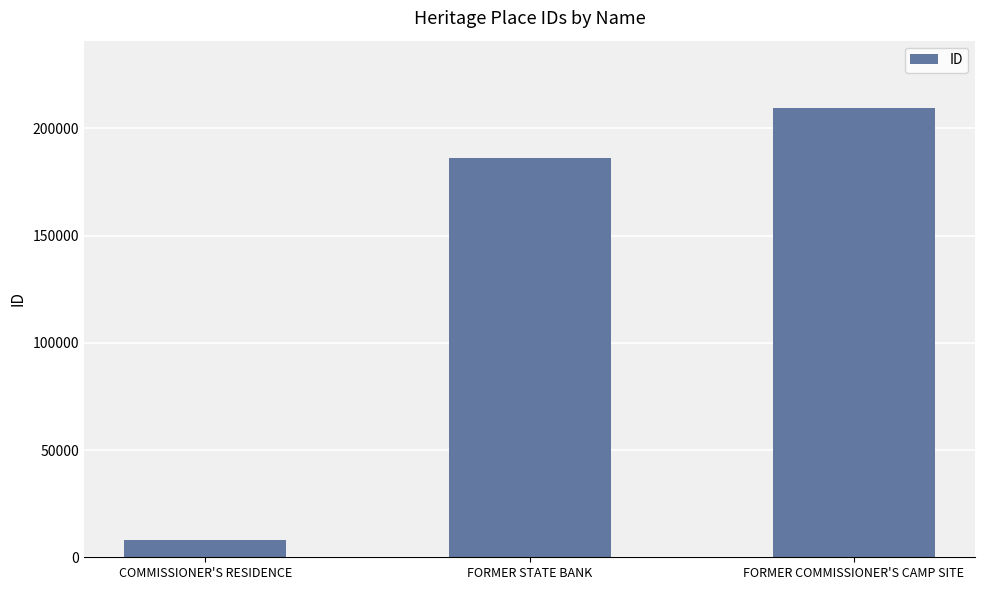

How many values are below 185969?

1